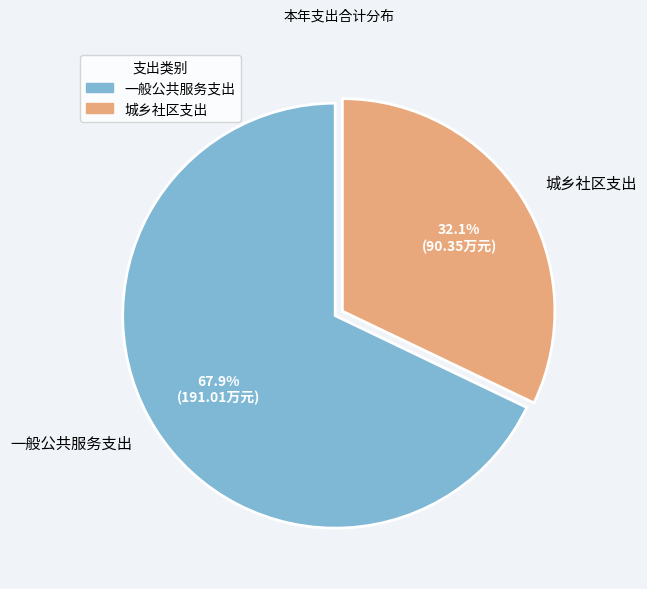

The 城乡社区支出 slice represents 23% of the pie. True or false?

False